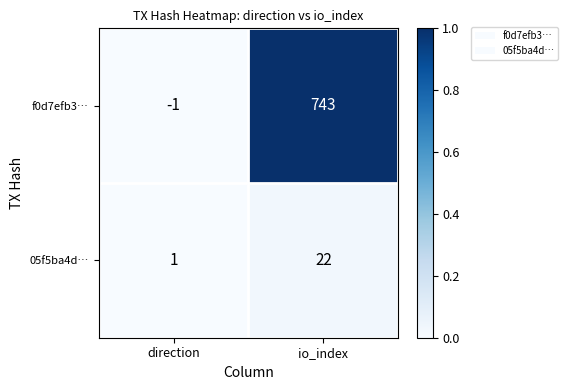

What is the average value of the 05f5ba4d… series?

12